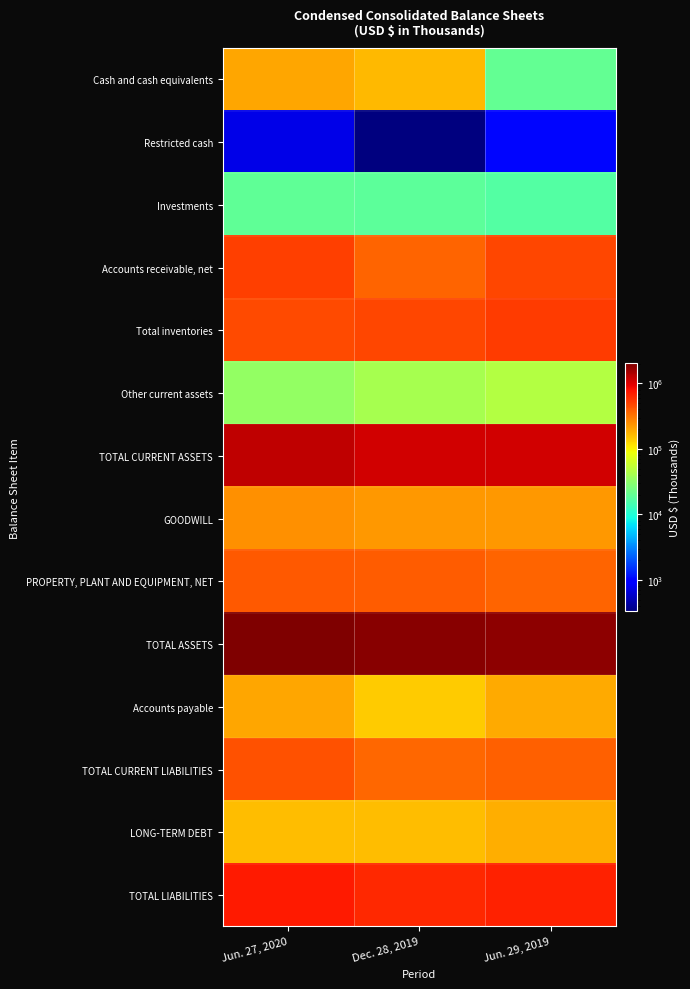

What is the spread (max minus min) of values at Jun. 29, 2019?

1849635